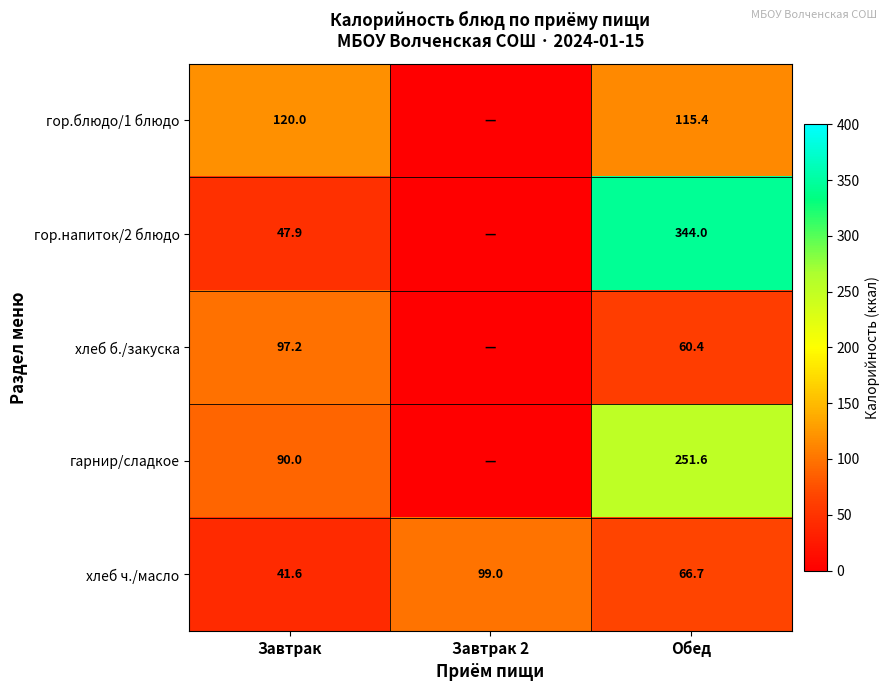

Is it true that хлеб ч./масло equals 41.6 at Завтрак?

True